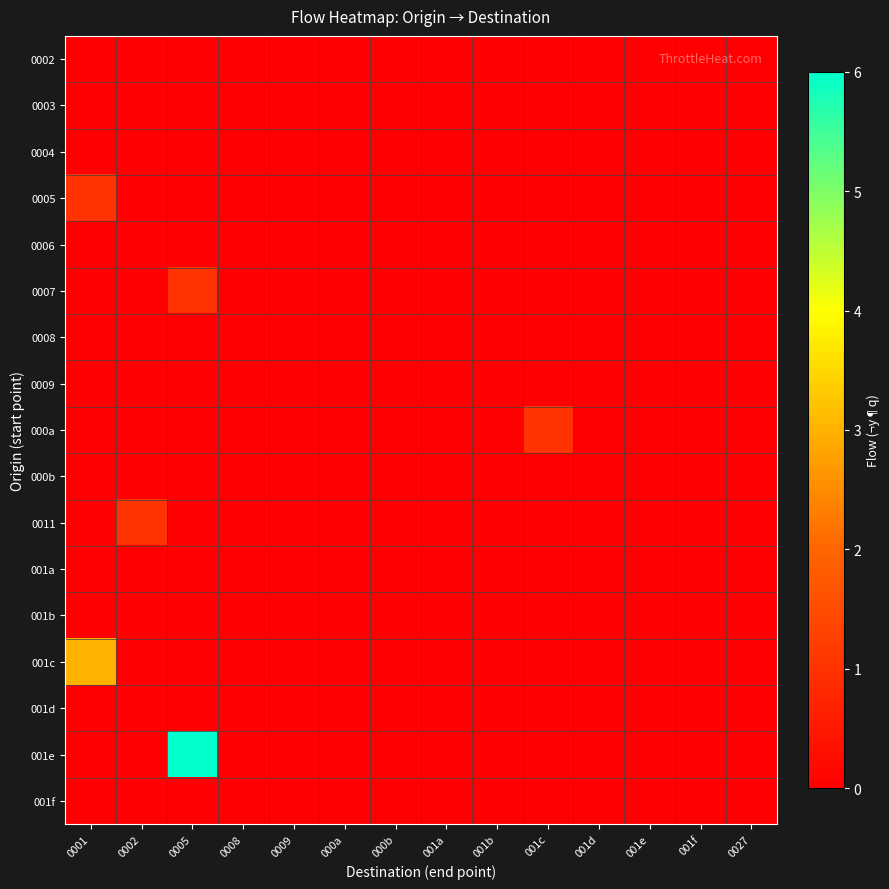

List the series in order of their peak value, lowest first.

0002, 0003, 0004, 0006, 0008, 0009, 000b, 001a, 001b, 001d, 001f, 0005, 0007, 000a, 0011, 001c, 001e